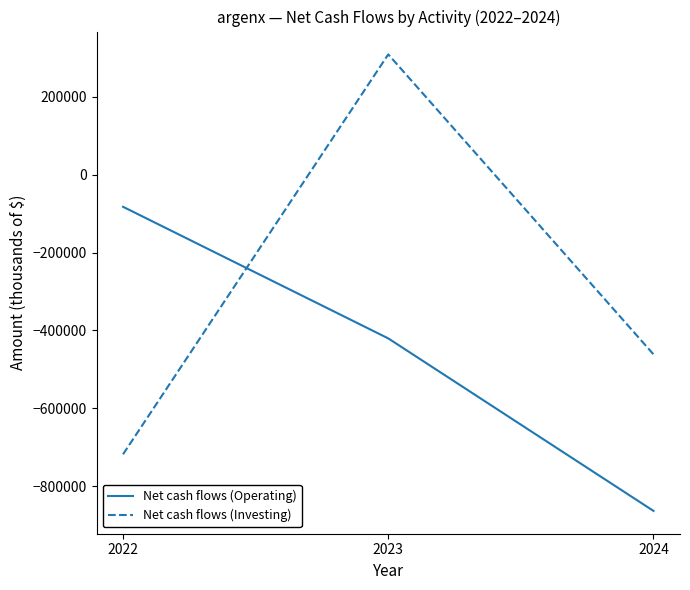

Which label corresponds to the smallest value in the chart?

2024